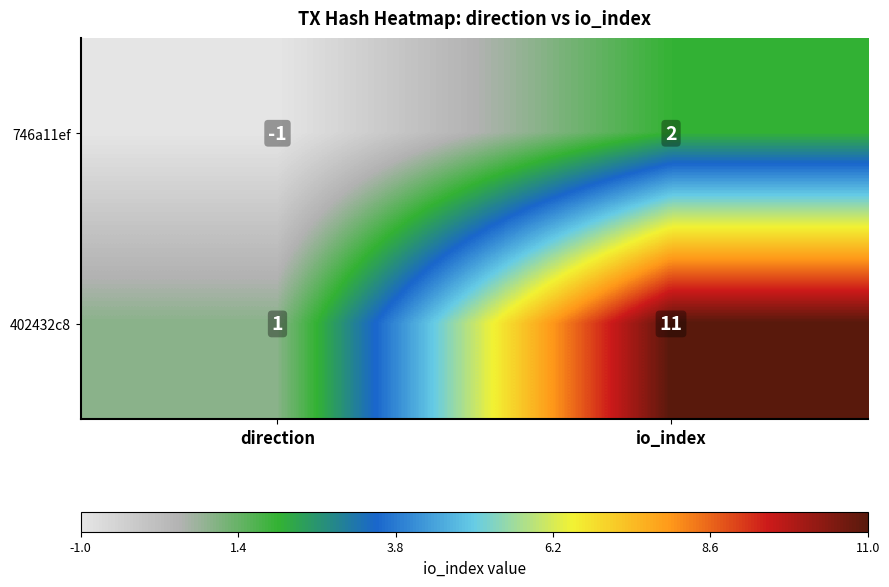

Reading left to right, extract all data points from this chart.

746a11ef: -1	2
402432c8: 1	11